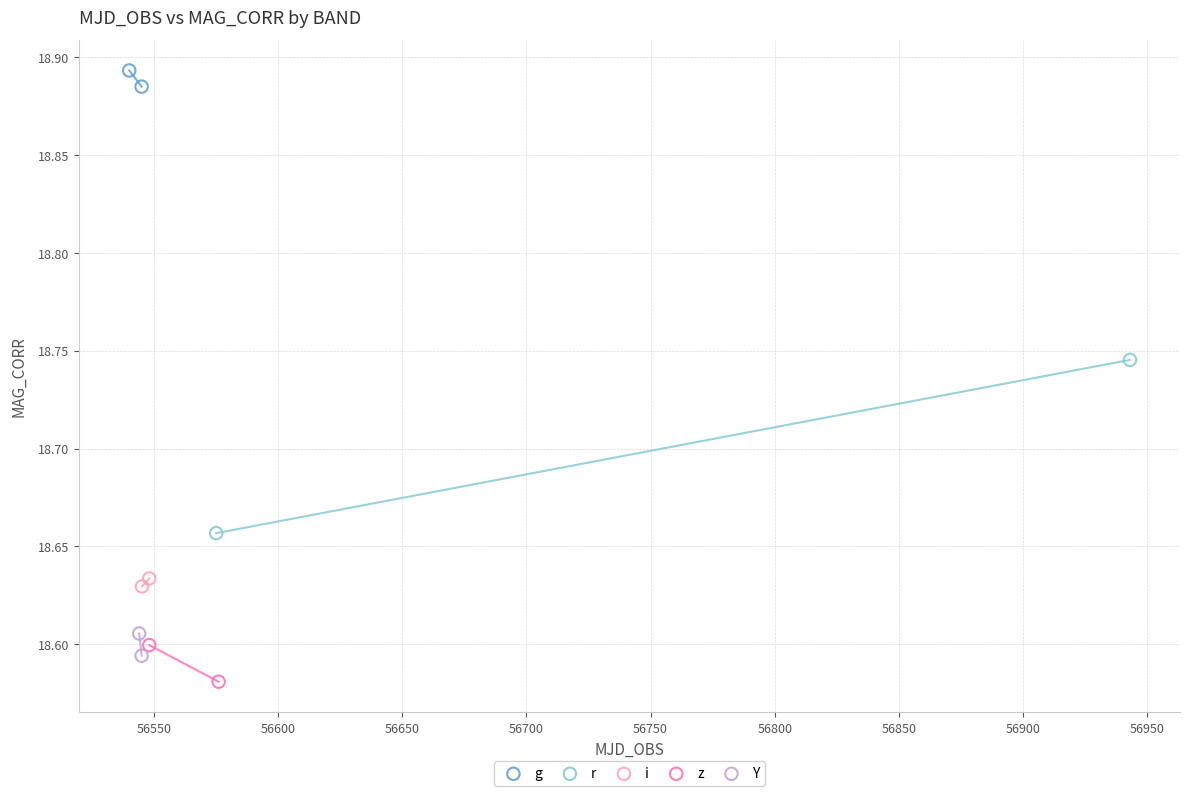

What are all the series names shown in the legend?

g, r, i, z, Y